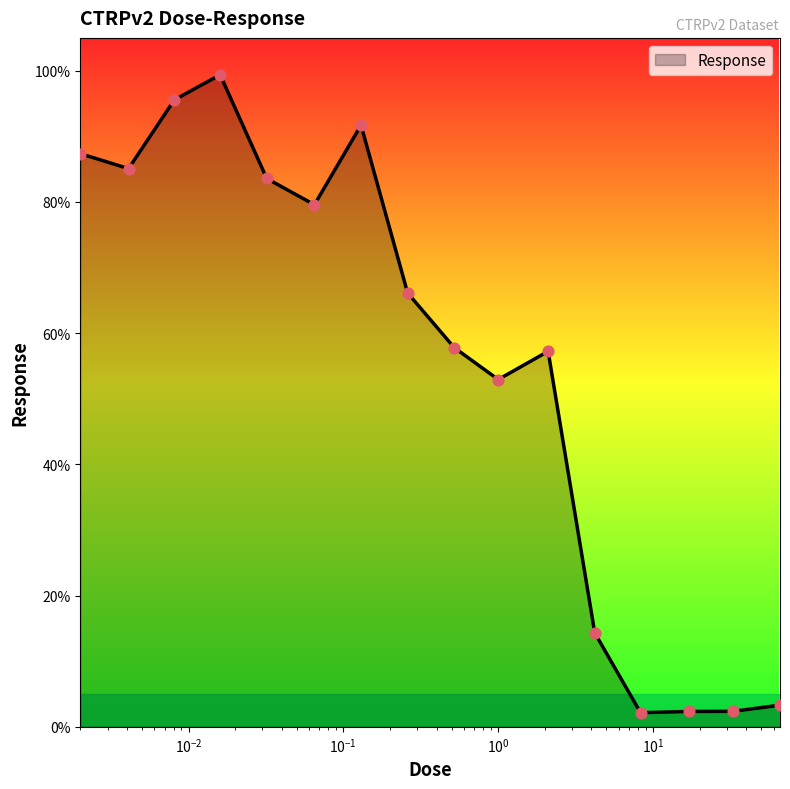

What is the maximum value shown in the chart?

99.4